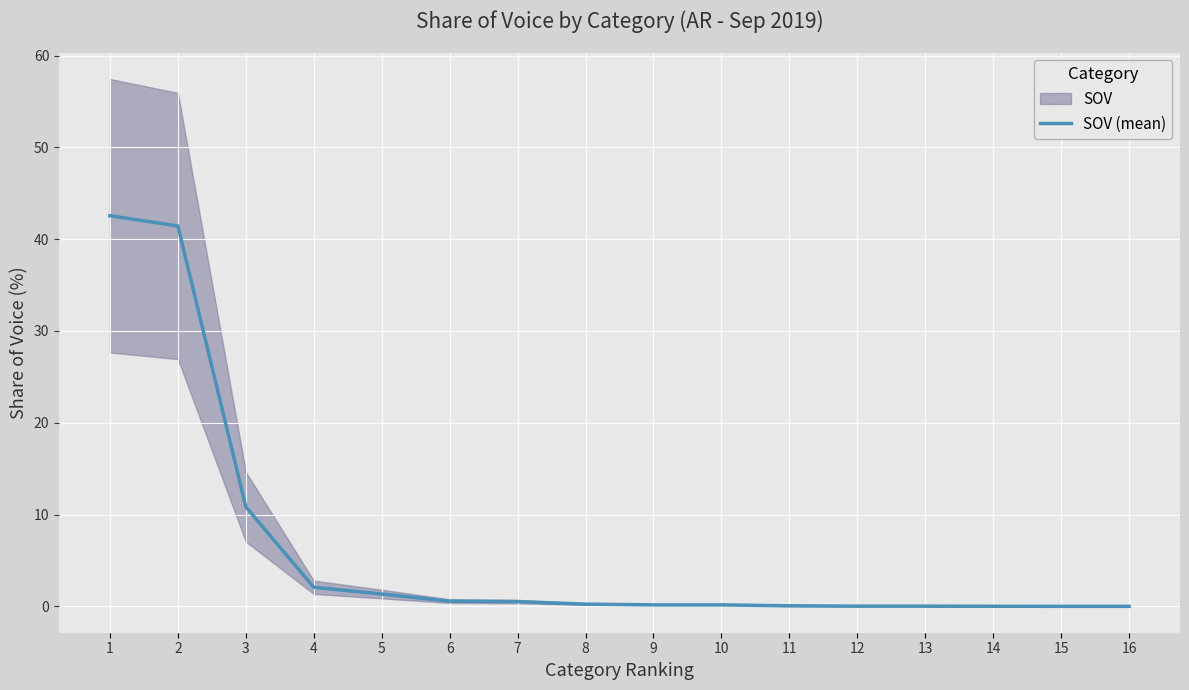

Is it true that the value at 5 is 1.3?

True